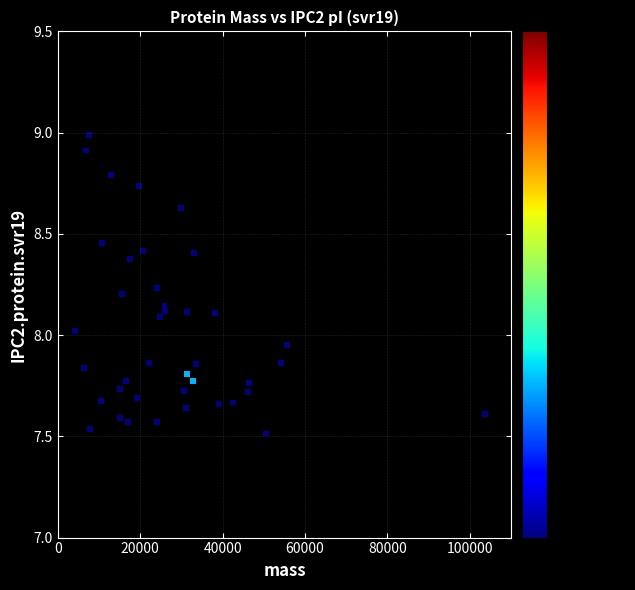

What is the range of Y values (max minus min)?

1.5